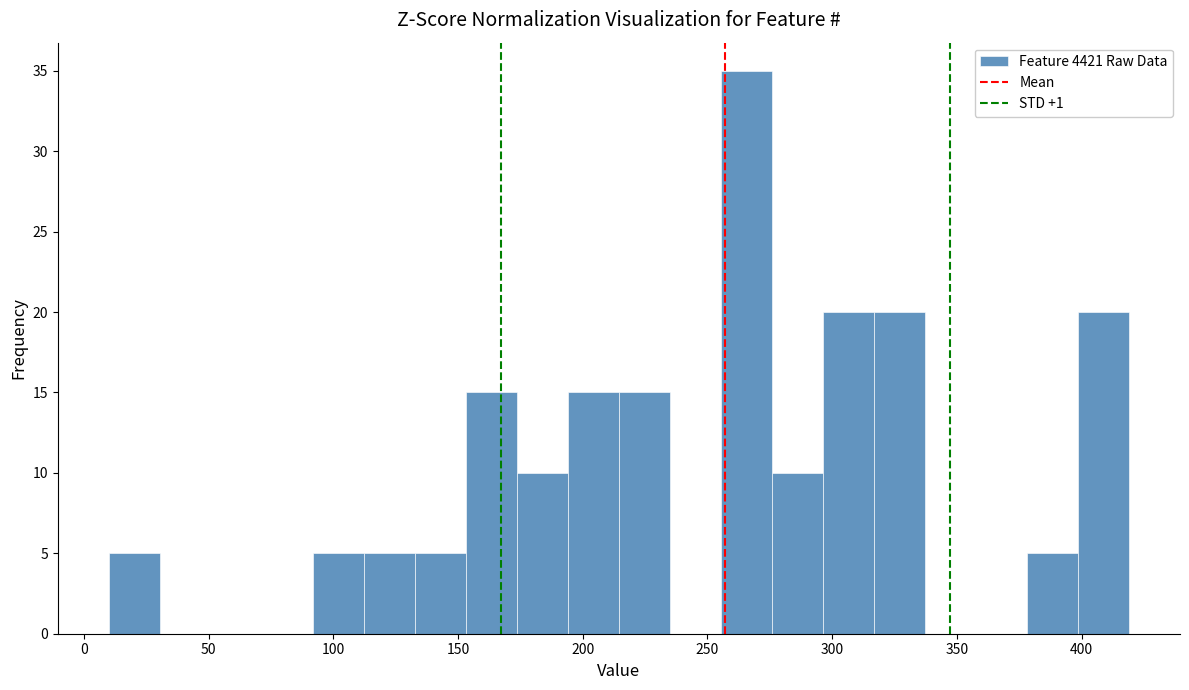

Over which range of the x-axis is the bar tallest?

255 to 275